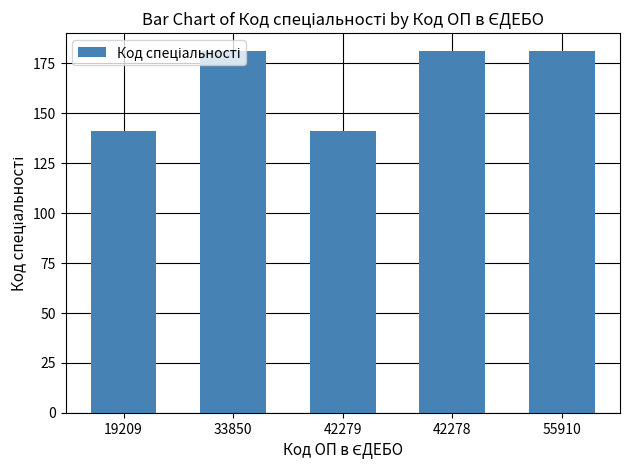

What is the sum of all values?

825